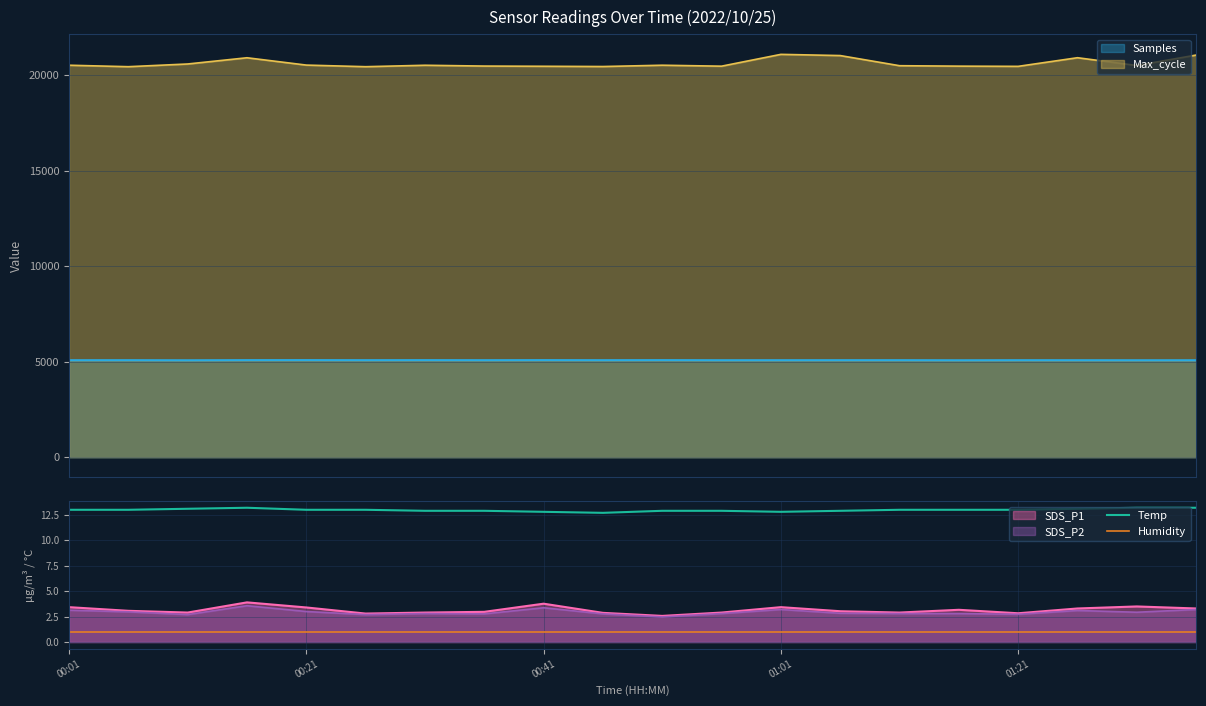

At how many categories does at least one series exceed 4?

20